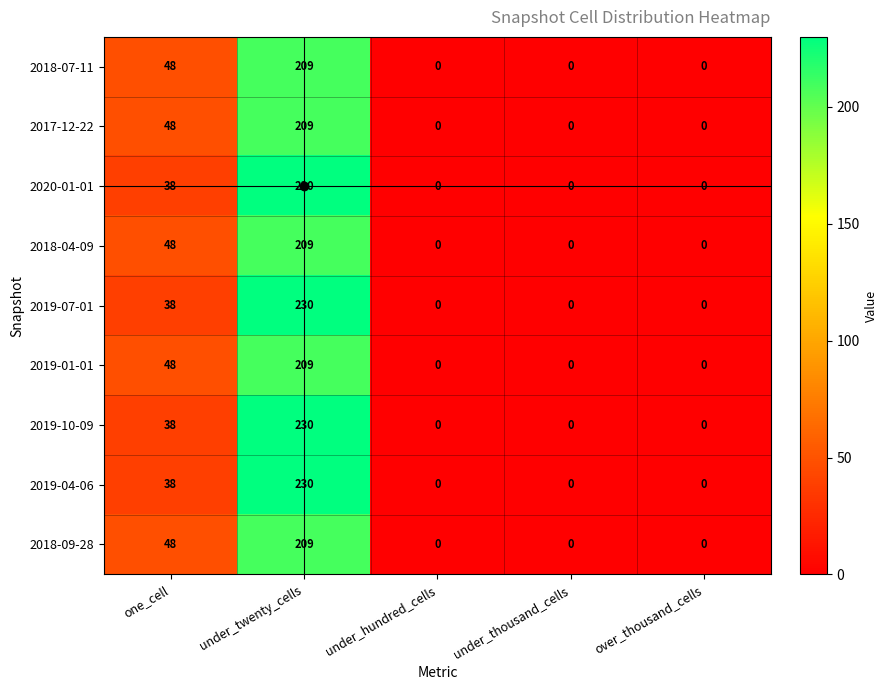

What is the maximum value shown in the chart?

230